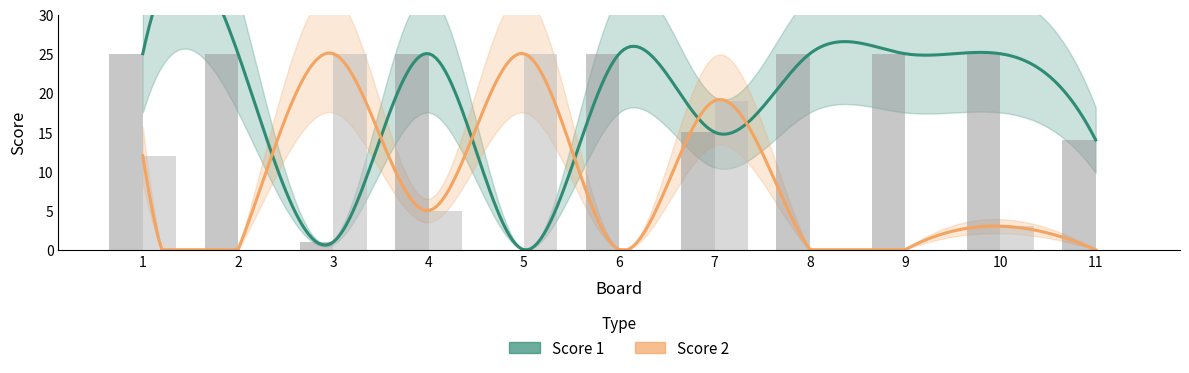

At how many categories does at least one series exceed 14?

10